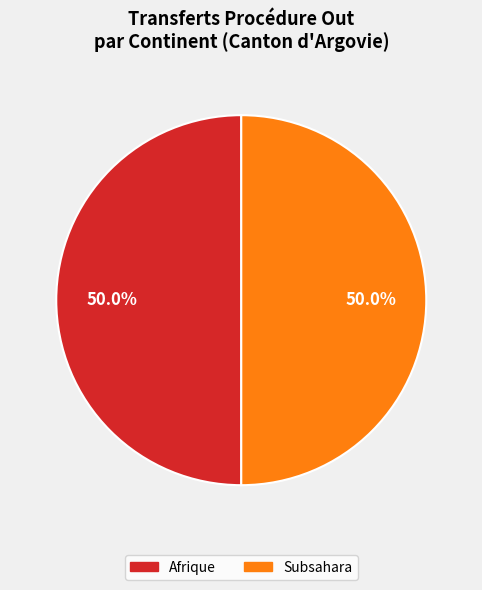

How many slices are in this pie chart?

2